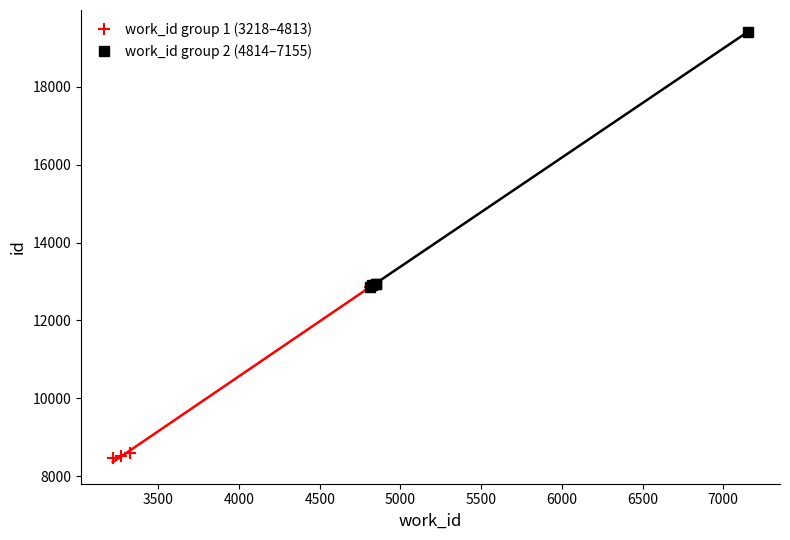

What is the value of the work_id group 2 (4814–7155) point at the 4th from the left?

12944